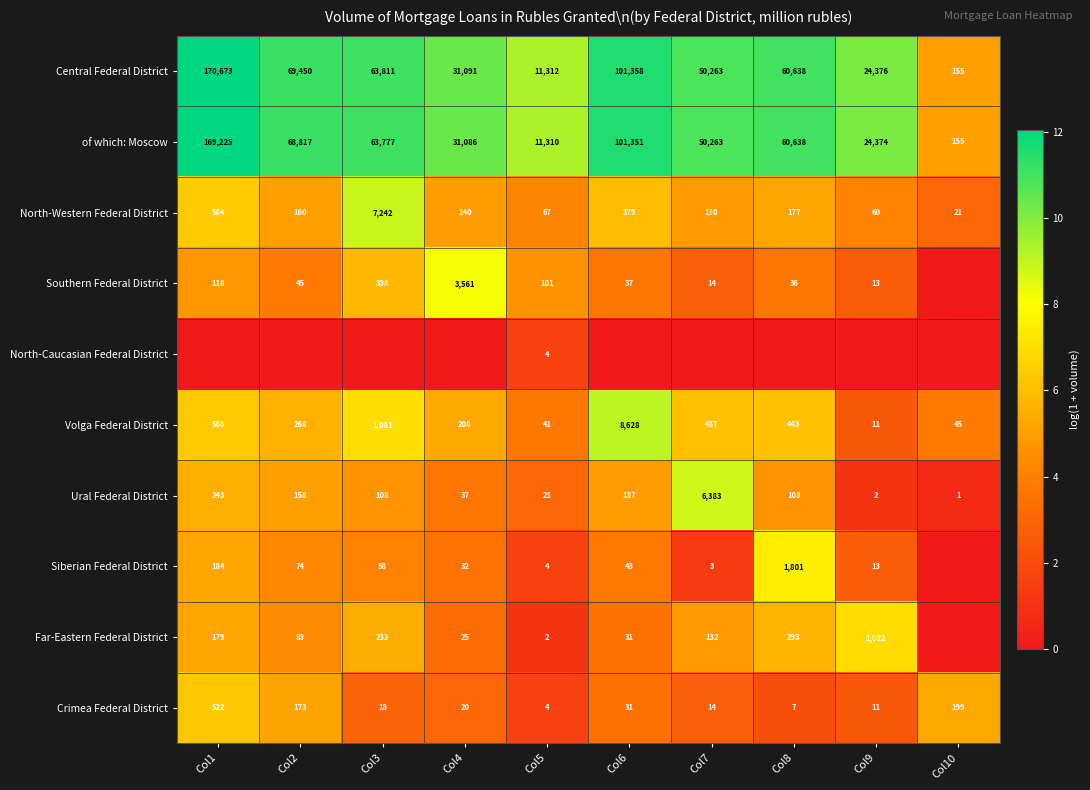

Is it true that Crimea Federal District equals 31 at Col6?

True